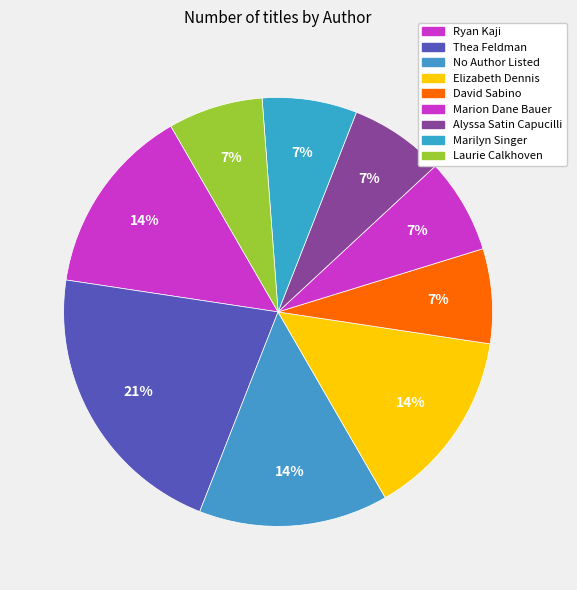

How many segments does this pie chart have?

9